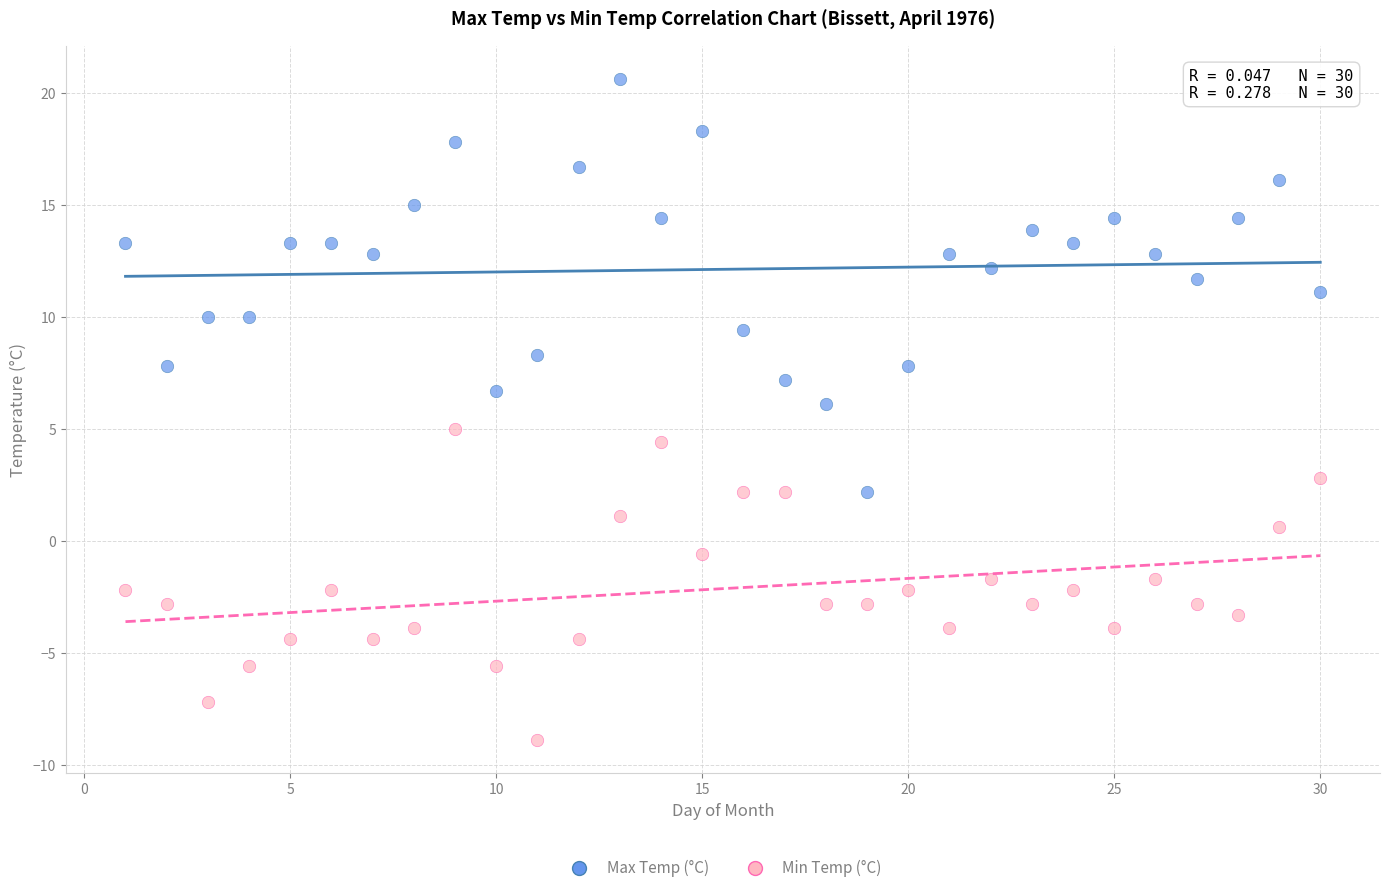

Across all data points, what is the range of X values (max minus min)?

29.0